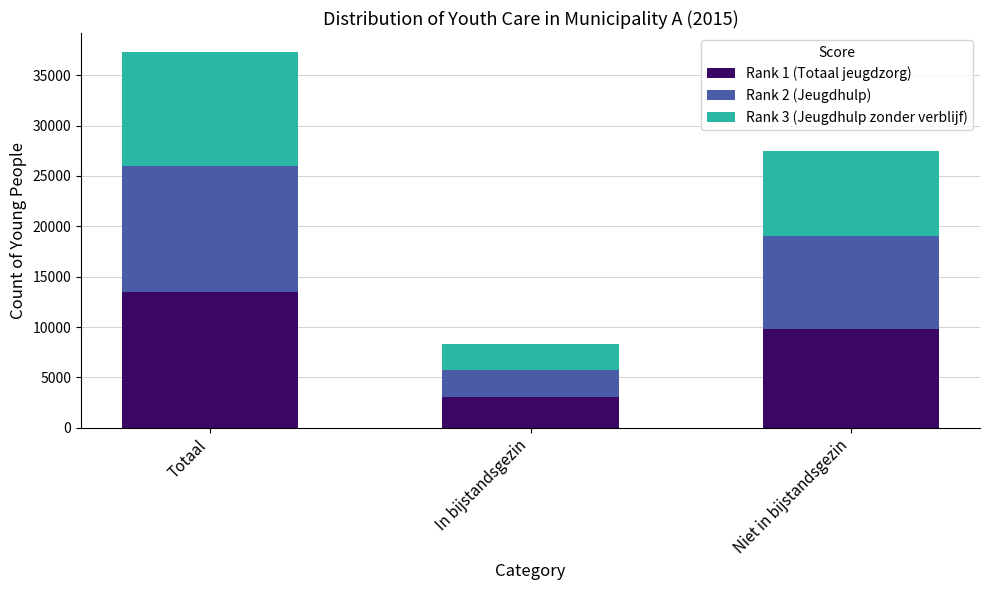

How many data points does each series have?

3